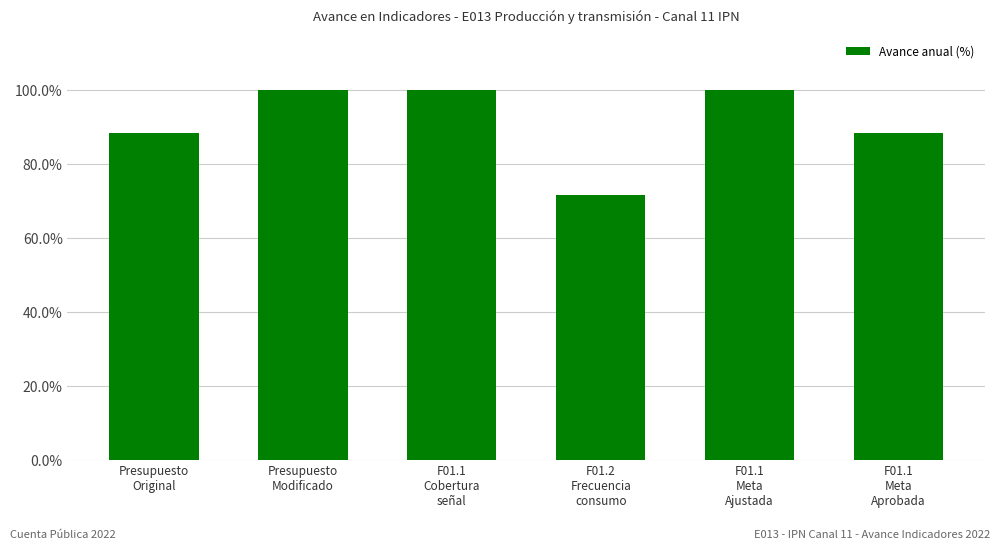

What is the sum of the values at F01.1
Meta
Aprobada and F01.1
Meta
Ajustada?

188.4